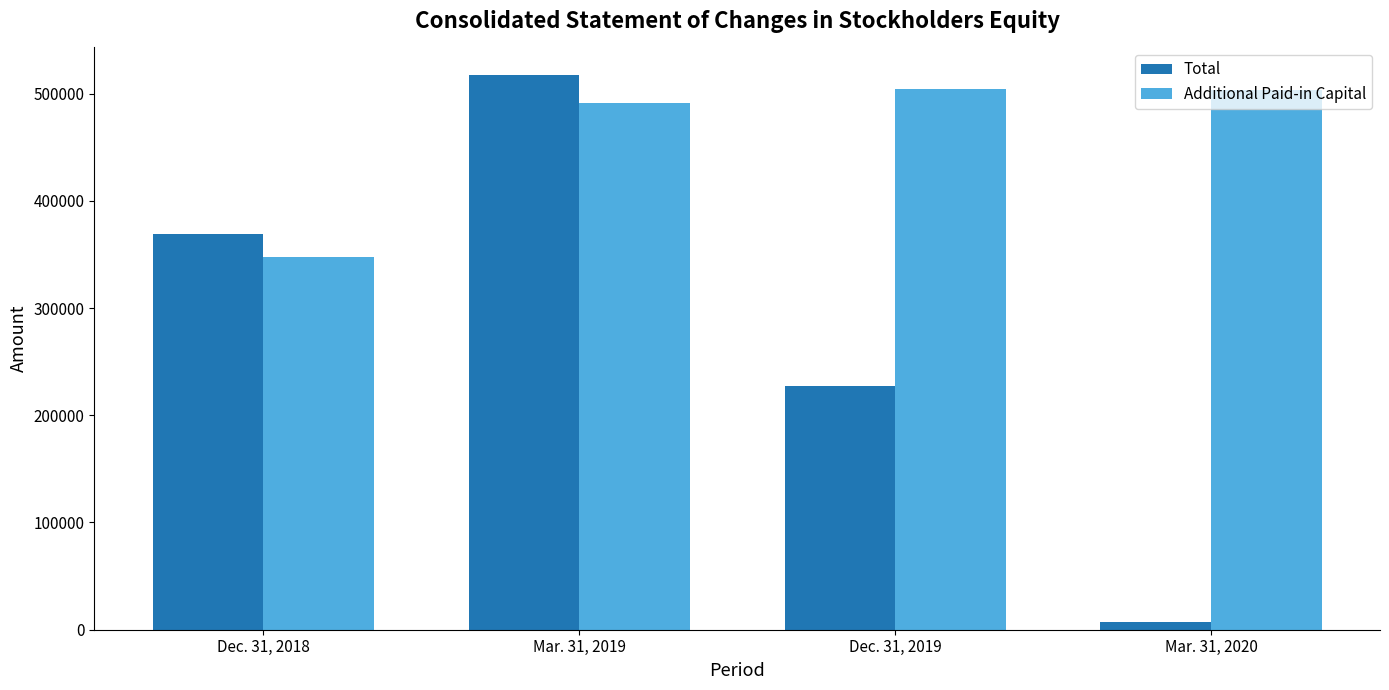

Does the chart contain stacked bars?

No